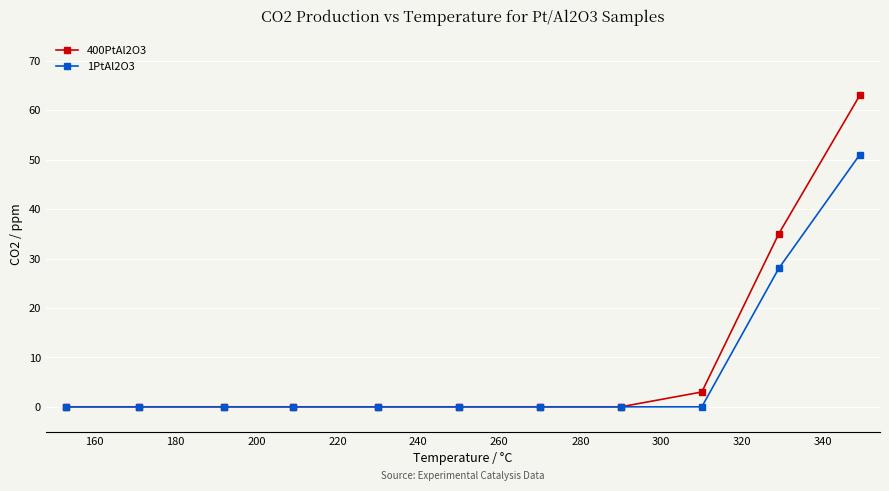

What is the difference between the maximum and minimum values in the 400PtAl2O3 series?

63